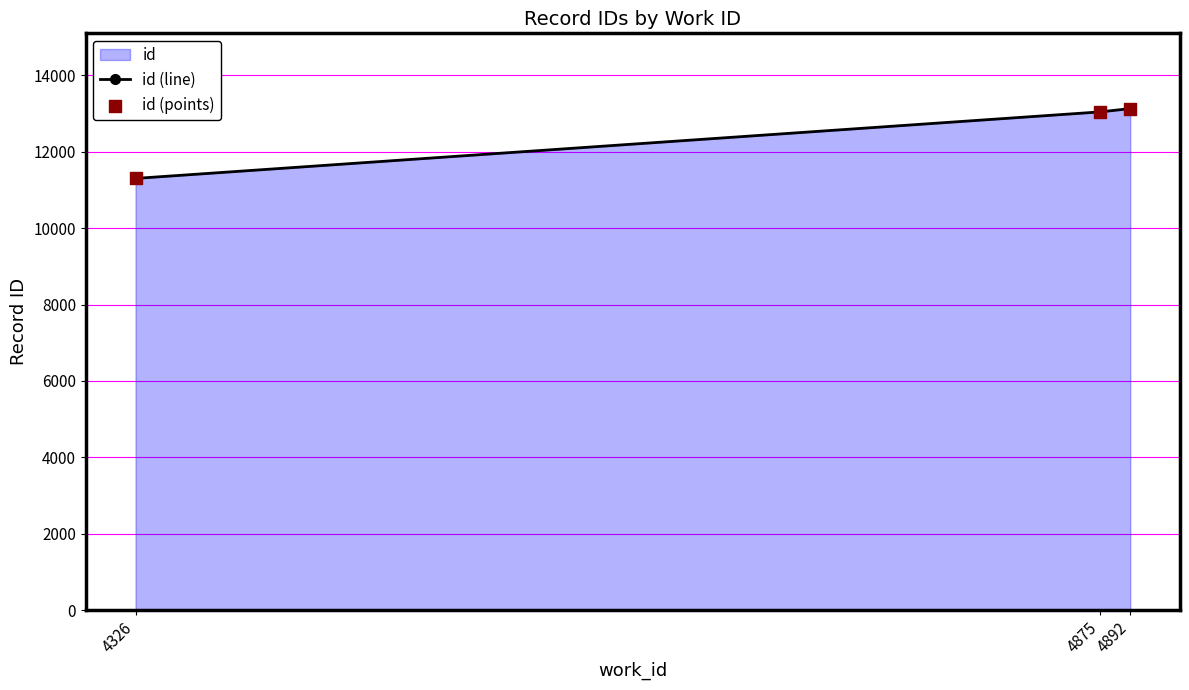

Is the value of id (points) at 4326 greater than the value of id (line) at 4326?

No